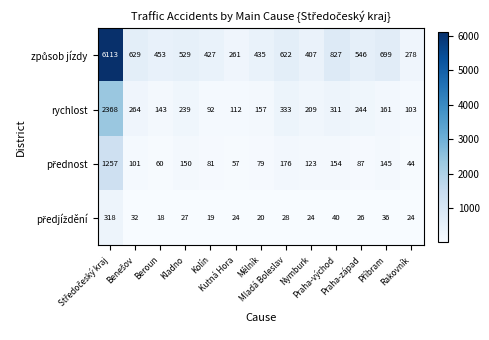

What is the total value across all series at Kolín?

619